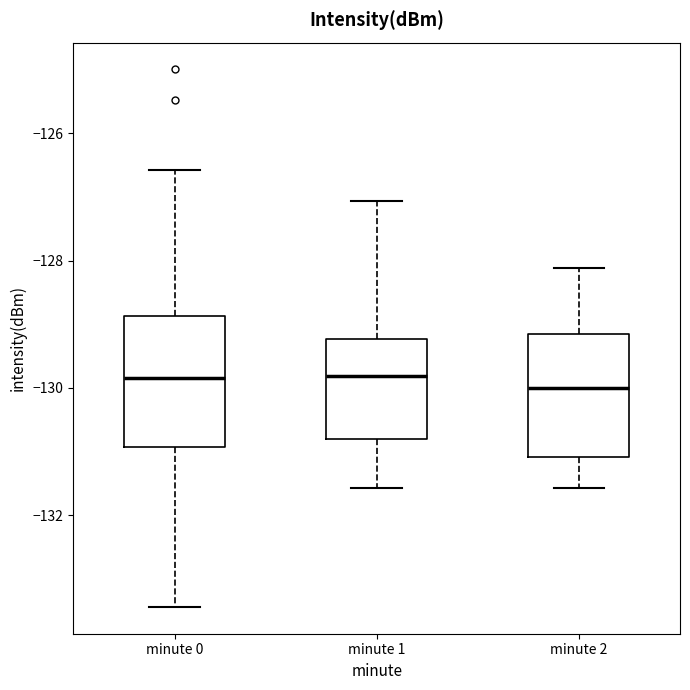

Where is the lower edge of the box for minute 0 on the y-axis? The values are not printed on the chart, so give them approximately, as read against the axis.

-131.0